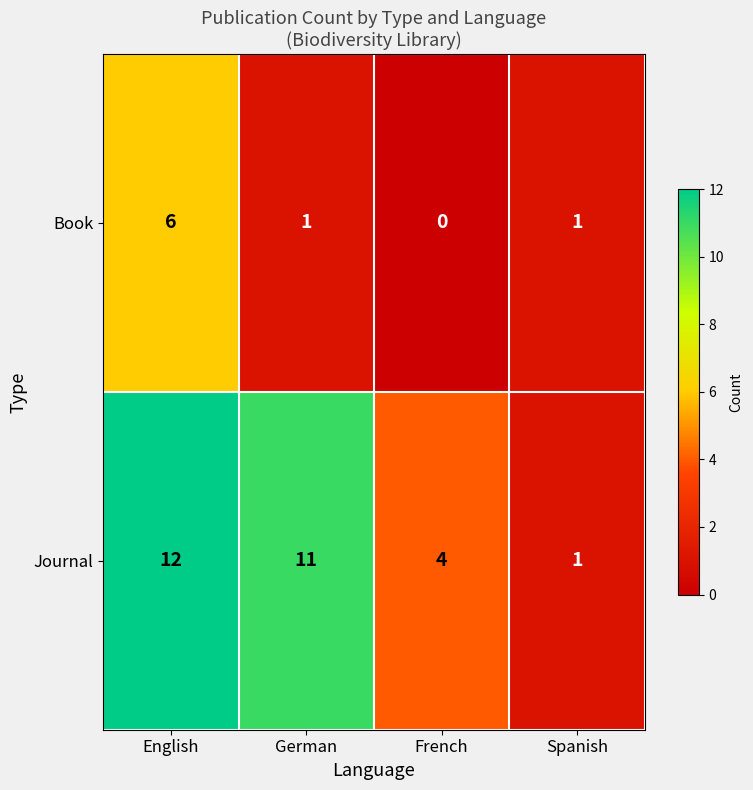

At which category is the sum across all series the highest?

English